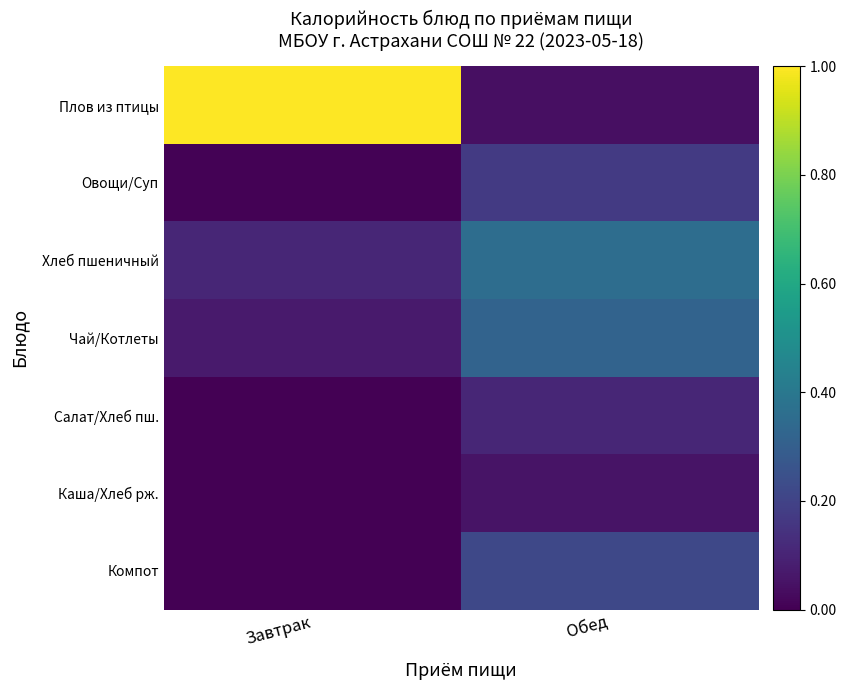

Which label corresponds to the smallest value in the chart?

Завтрак